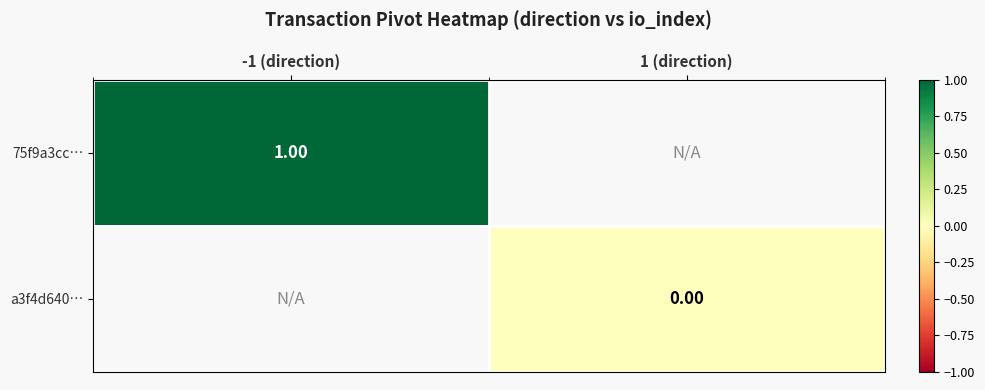

Is the value of 75f9a3cc… at -1 (direction) greater than the value of a3f4d640… at 1 (direction)?

Yes